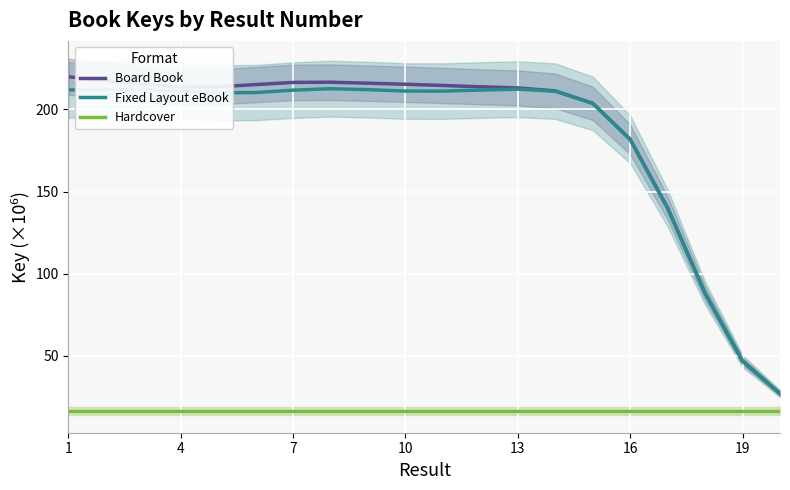

How many interior local valleys does the Board Book series have?

1